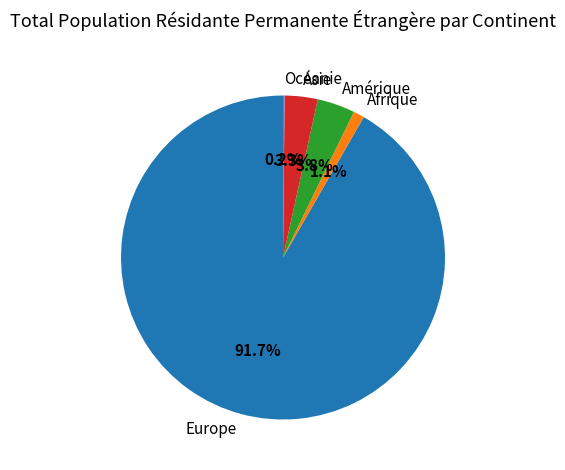

Does any single category account for the majority?

Yes